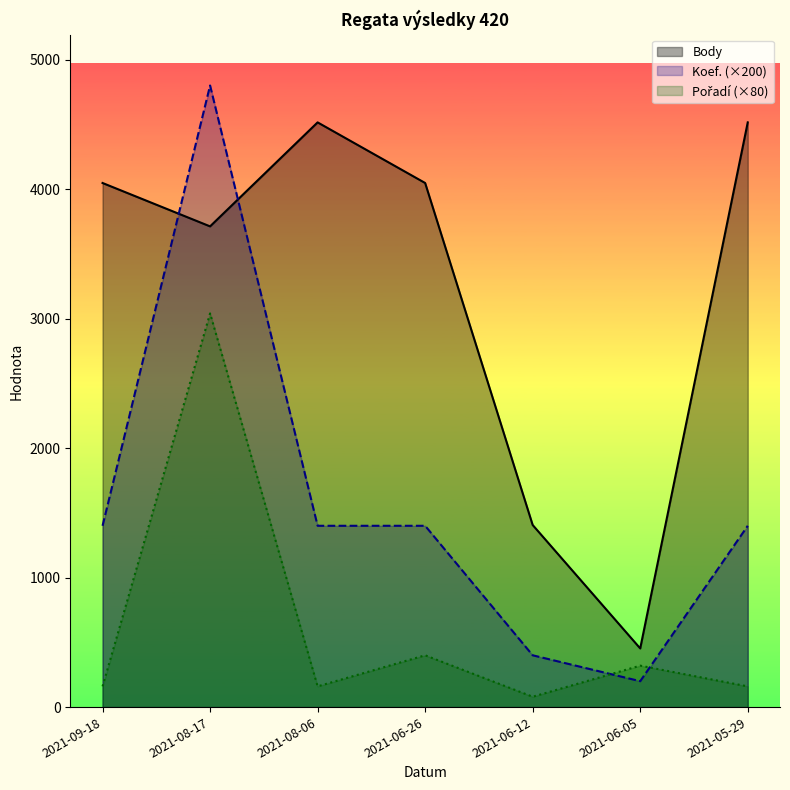

How many lines are shown in the chart?

3